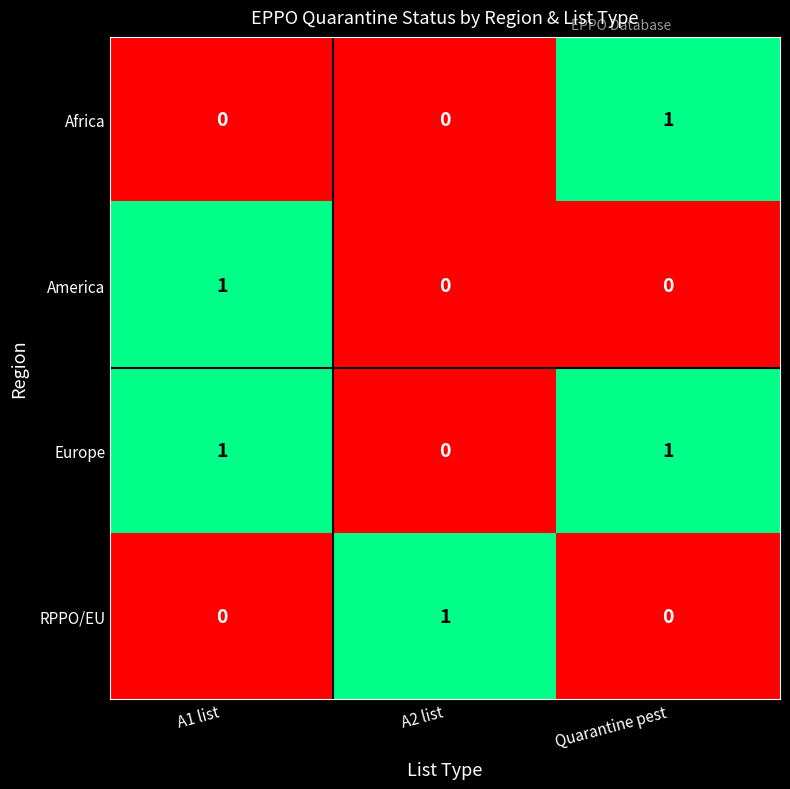

The value of Africa at Quarantine pest is 1. True or false?

True